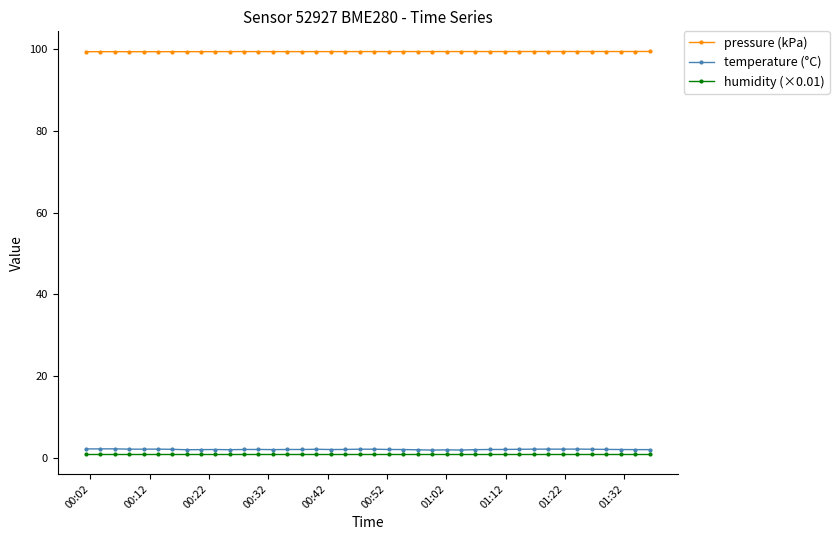

Which series has the widest spread of values?

temperature (°C)